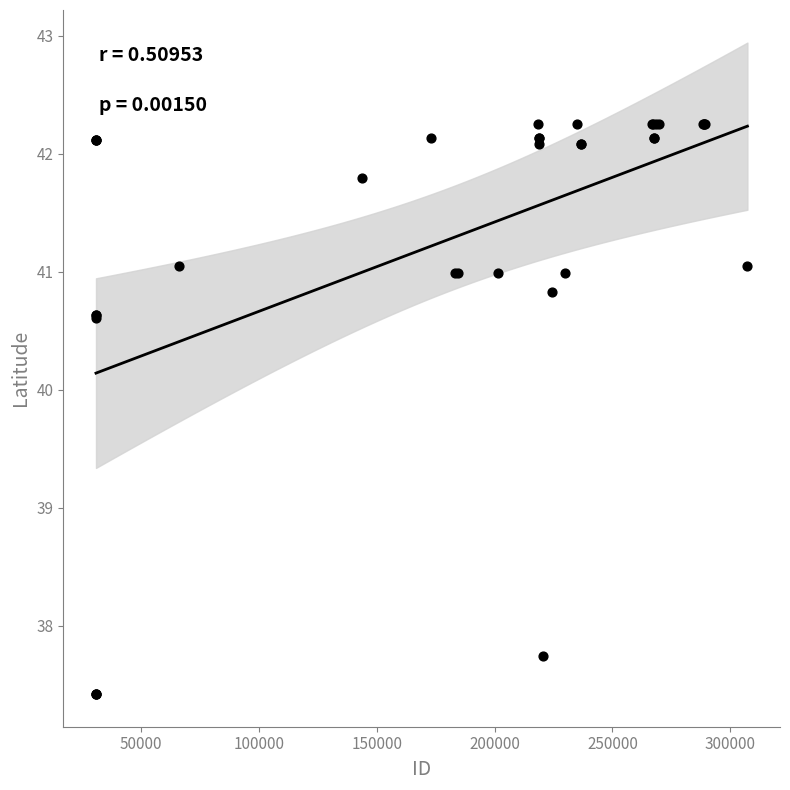

What Y value in the scatter plot is closest to 39?

37.7